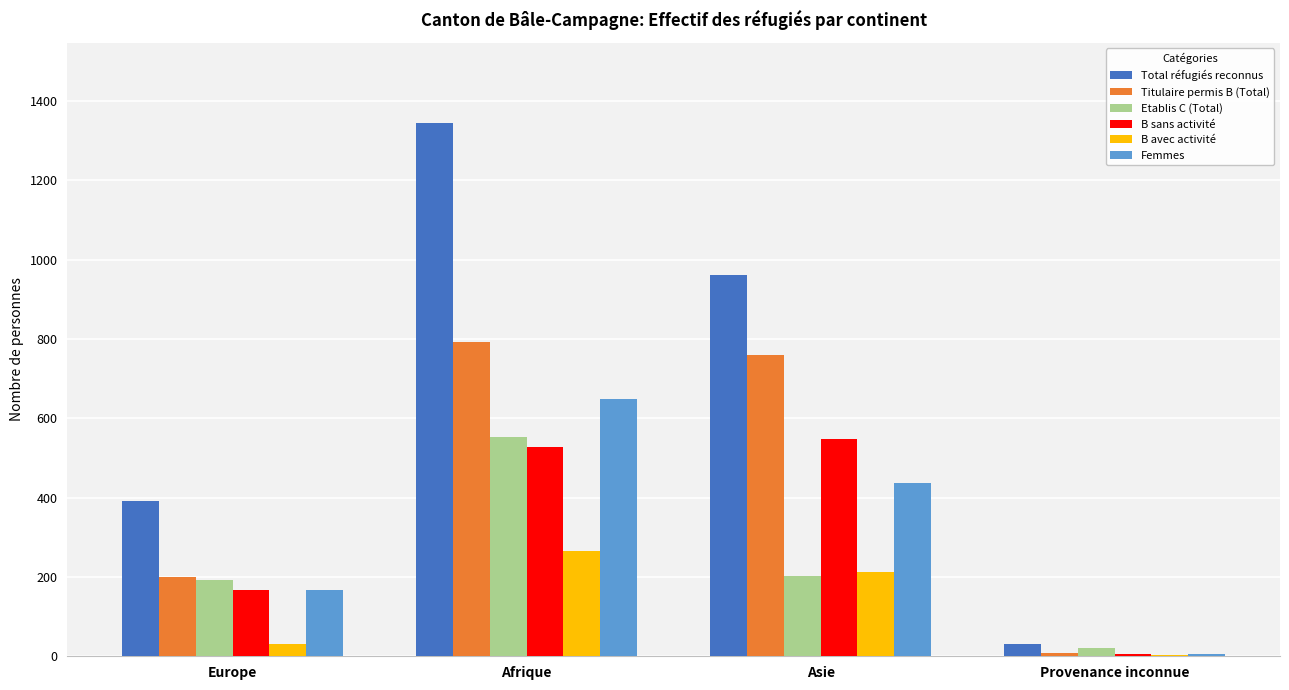

Does the chart contain stacked bars?

No